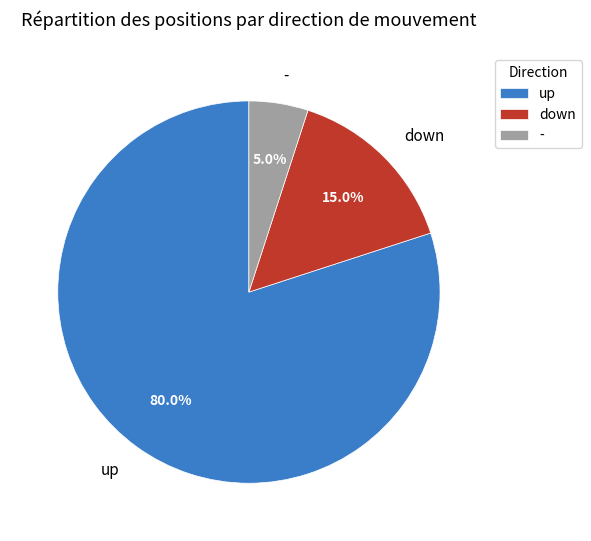

How many slices are in this pie chart?

3